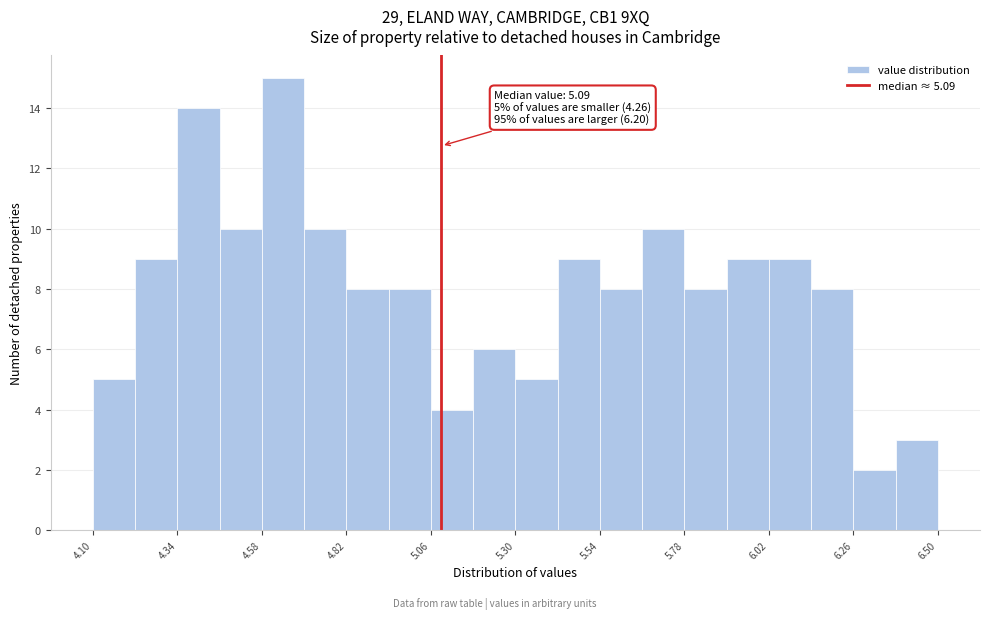

Around what value on the x-axis is the tallest bar? Give the approximate position of its centre, as read against the axis.

4.65